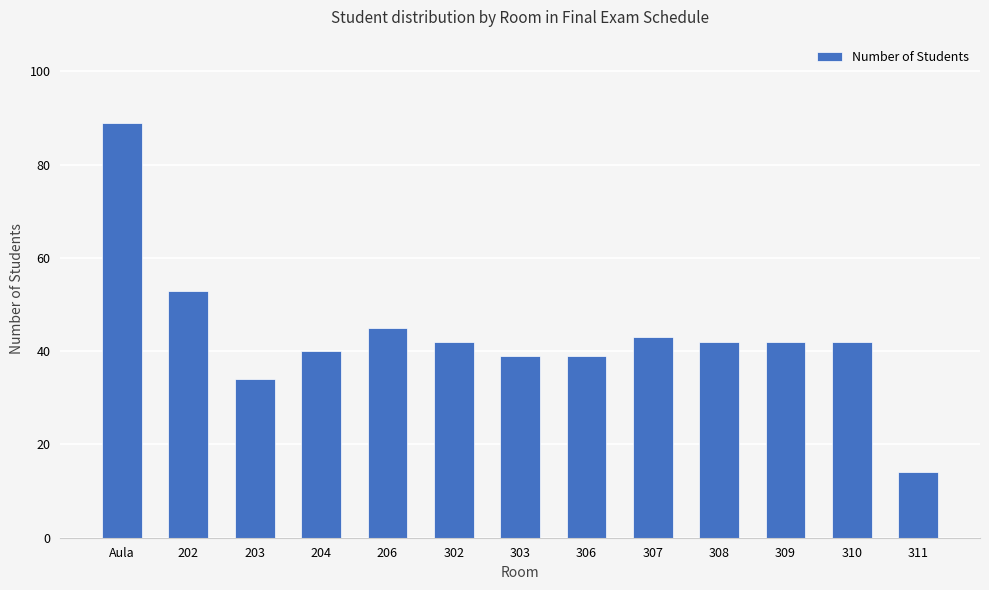

Where does the data first go above 42?

Aula